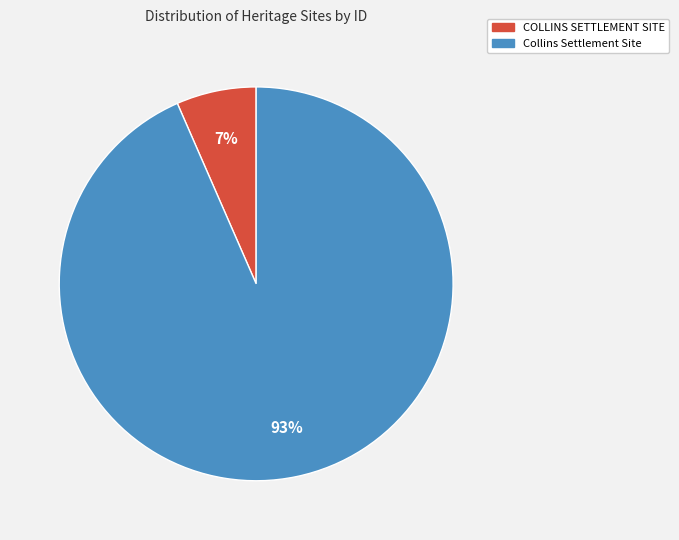

True or false: Collins Settlement Site accounts for 93% of the total.

True